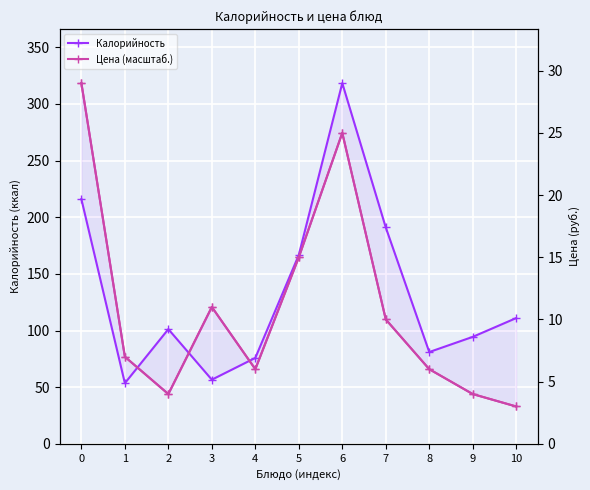

What is the smallest value displayed?

3.0